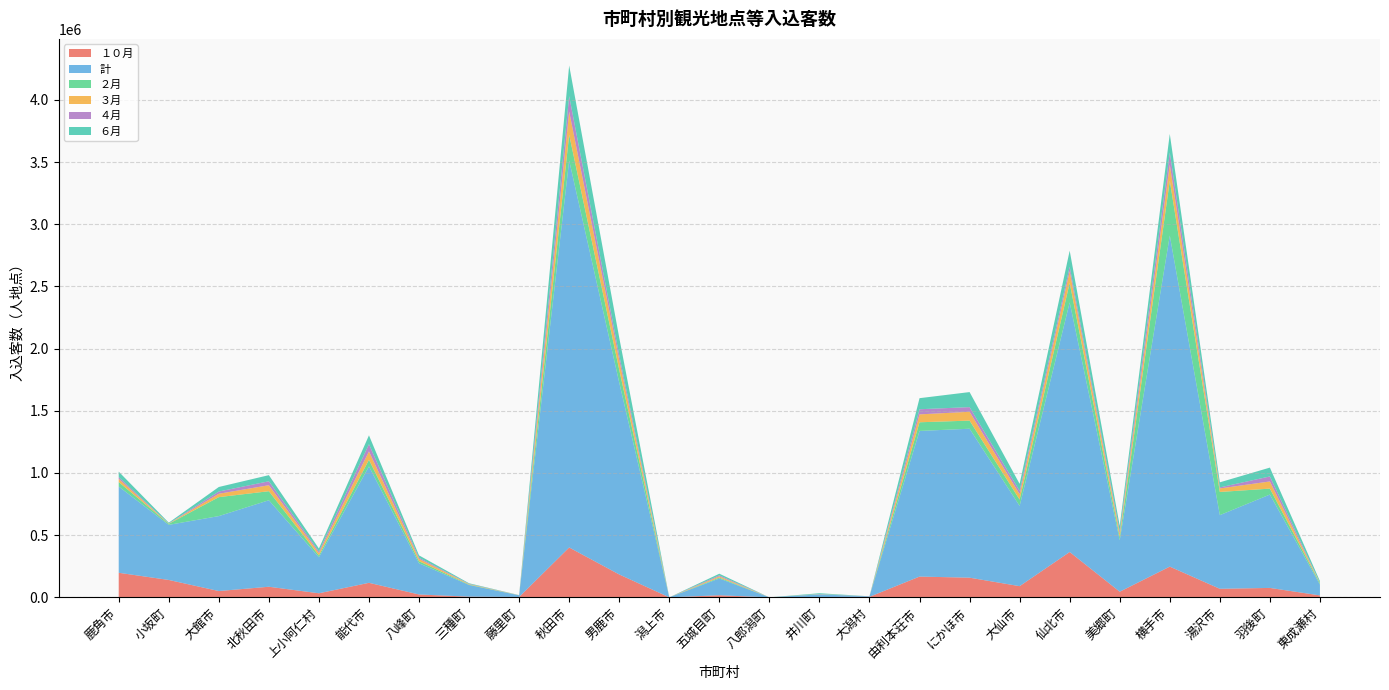

Reading right to left, transcribe all the data shown in this chart.

１０月: 15588	75719	68754	247038	45254	364565	89922	158097	166912	4200	2426	0	16698	0	184046	400974	3025	5558	23025	116830	32633	85185	50653	139777	197514
計: 87018	750834	592259	2661904	413560	2006937	645293	1197721	1171084	4200	21274	0	134981	0	1543140	3111730	13012	93660	250761	936220	289750	695579	602631	443021	693611
２月: 10253	47633	186372	440950	26098	157573	50925	65292	69778	0	1258	0	7491	0	103703	206746	570	3413	16804	52864	14517	72718	152476	8330	35792
３月: 3263	57635	28398	130322	28181	93669	43235	71020	63425	0	1233	0	9521	0	78163	186346	765	3690	18689	67769	19190	48081	27107	2218	25489
４月: 1100	40214	8300	96501	18618	35839	27098	37421	41271	0	1018	0	7906	0	38297	124729	297	2269	9659	57939	12533	31678	18161	818	14326
６月: 13197	71205	40885	149559	42379	129036	55911	120964	89067	0	5834	0	13448	0	141236	246240	564	4607	18525	71075	23897	49325	36301	6332	43892